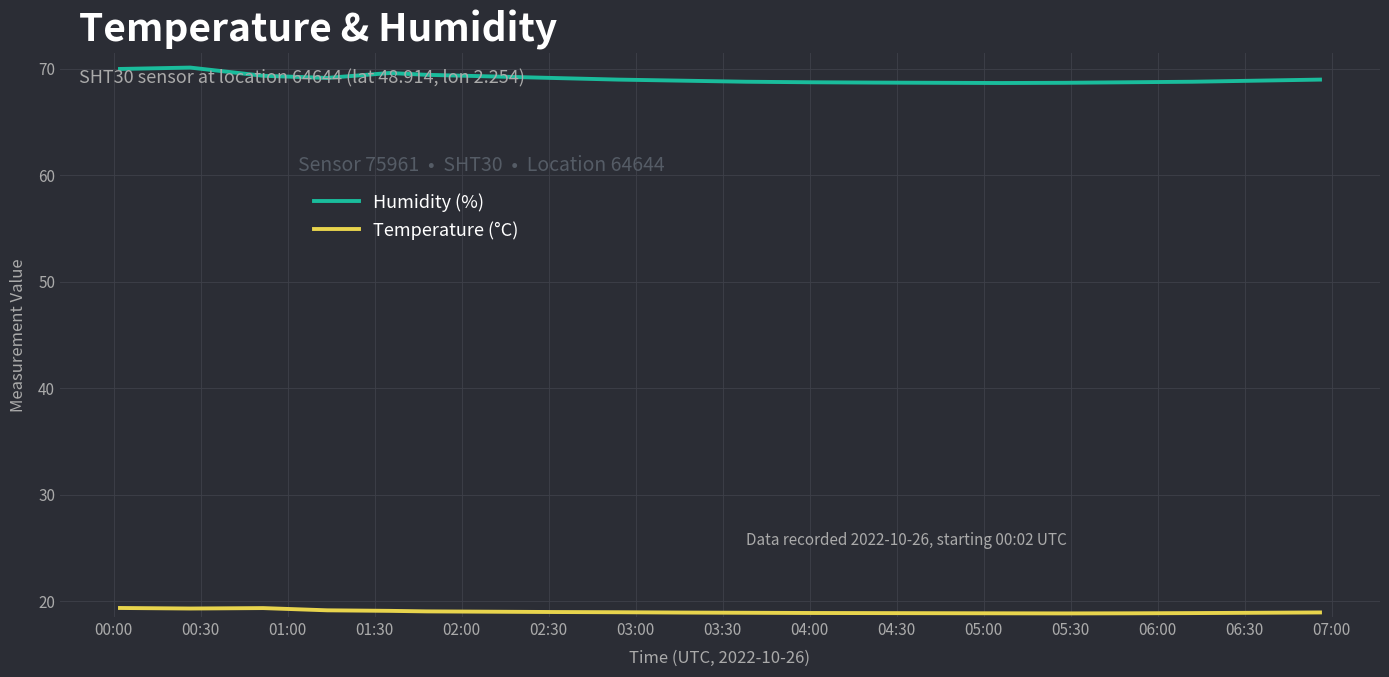

True or false: Humidity (%) and Temperature (°C) cross at least once.

False